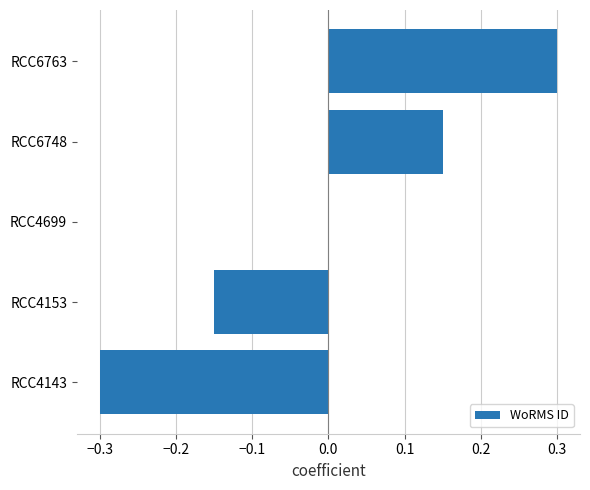

Which label corresponds to the largest value in the chart?

RCC6763